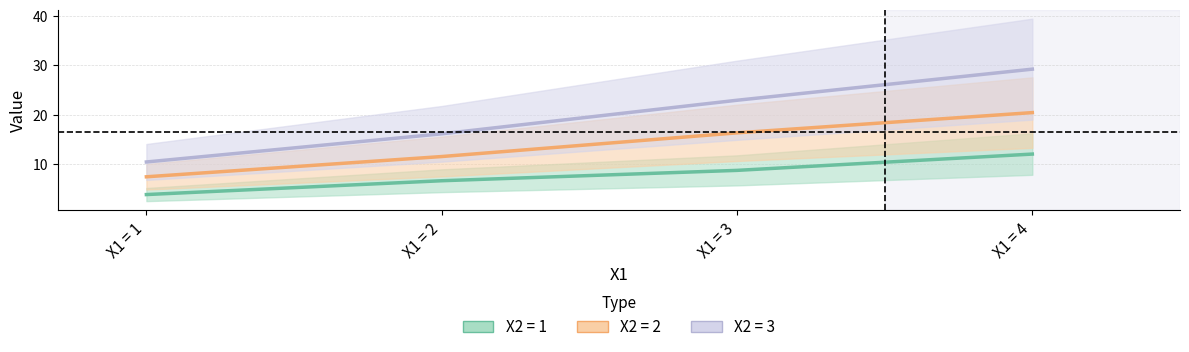

The X2 = 2 series shows 7.4 at X1 = 1. True or false?

True